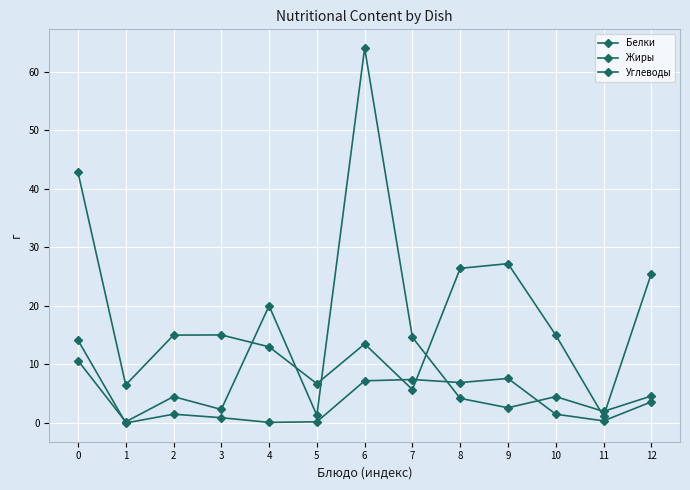

Where is Белки nearest to the value 32?

4